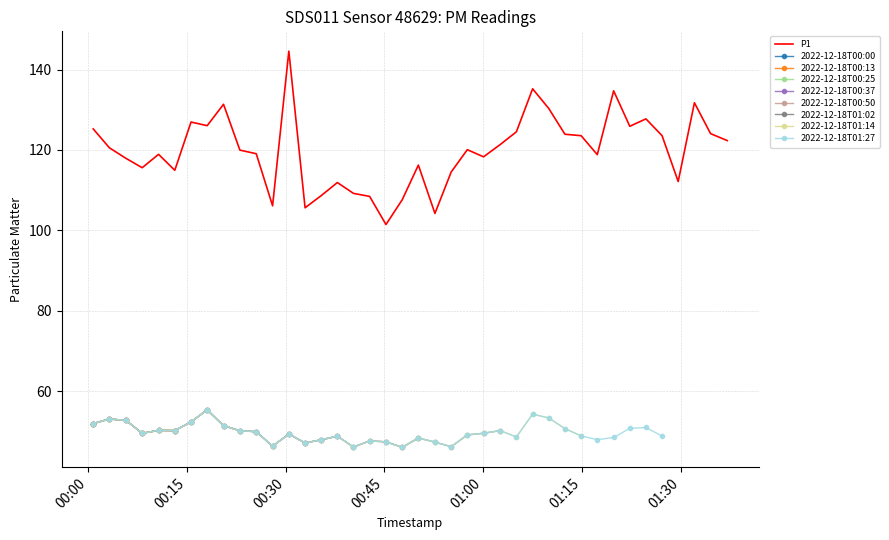

What is the difference between the values at 21 and 00:30?

13.7